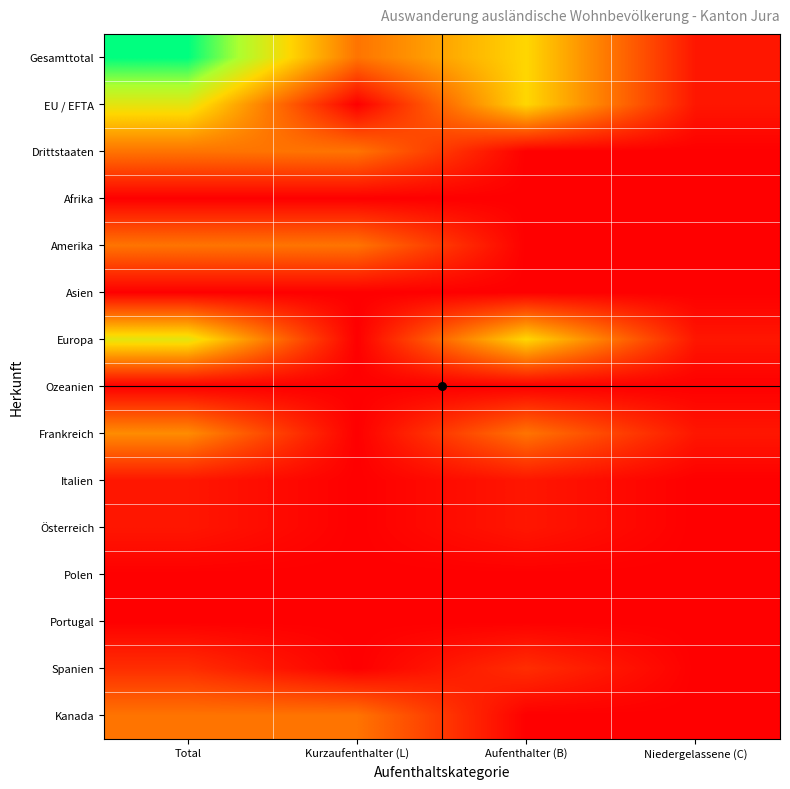

Which category has the highest value across all series?

Total